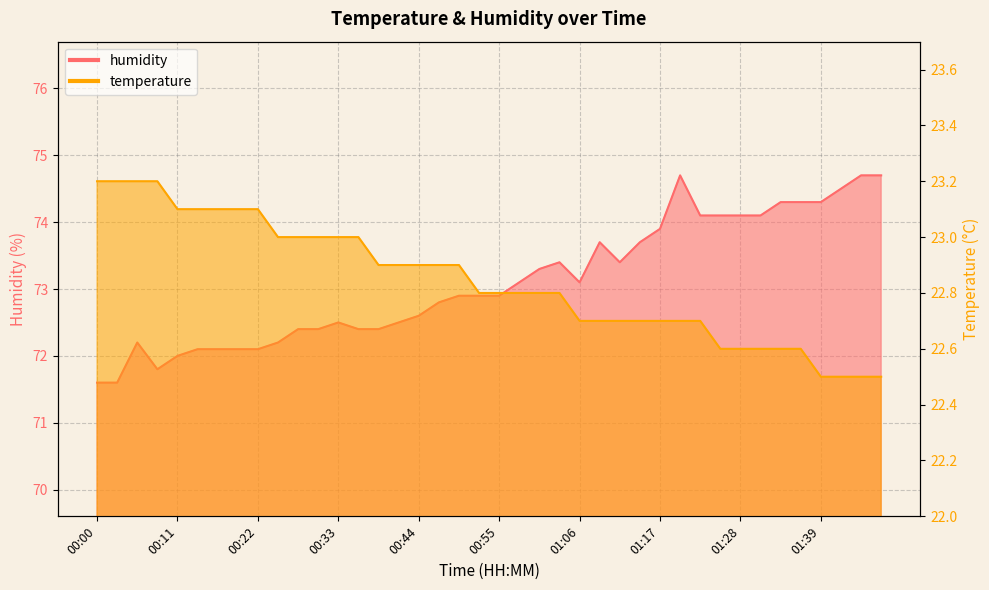

What is the sum of all humidity values?

2924.0